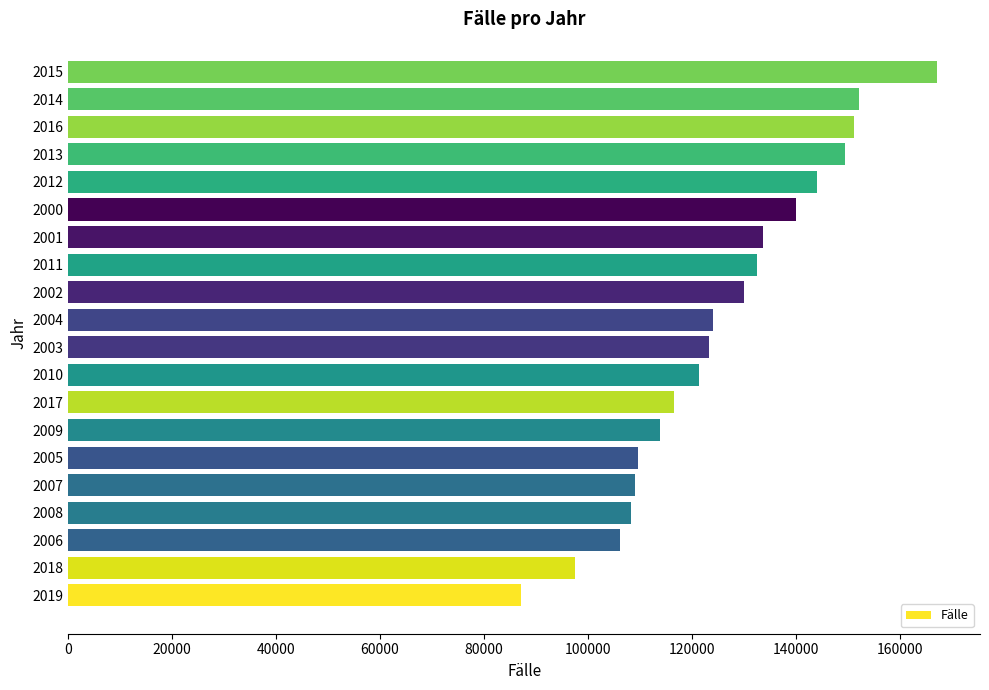

Is it true that the value at 2018 is 97504?

True